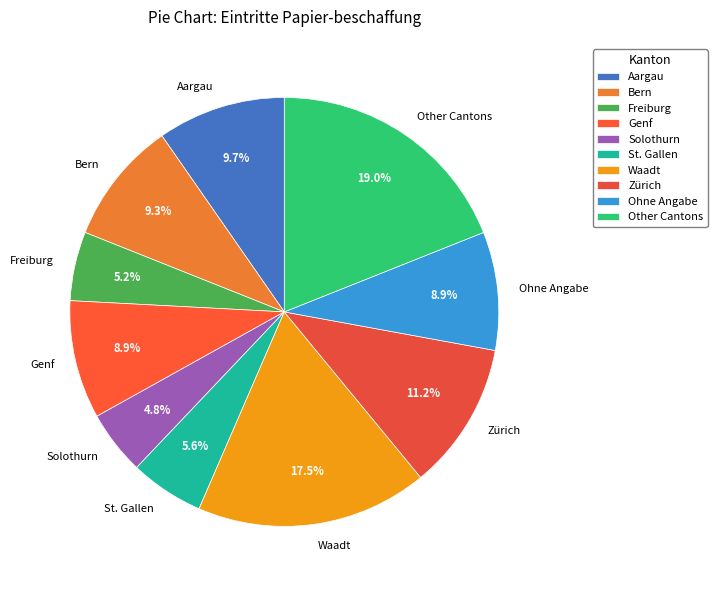

How much of the chart is everything except Other Cantons?

81.0%